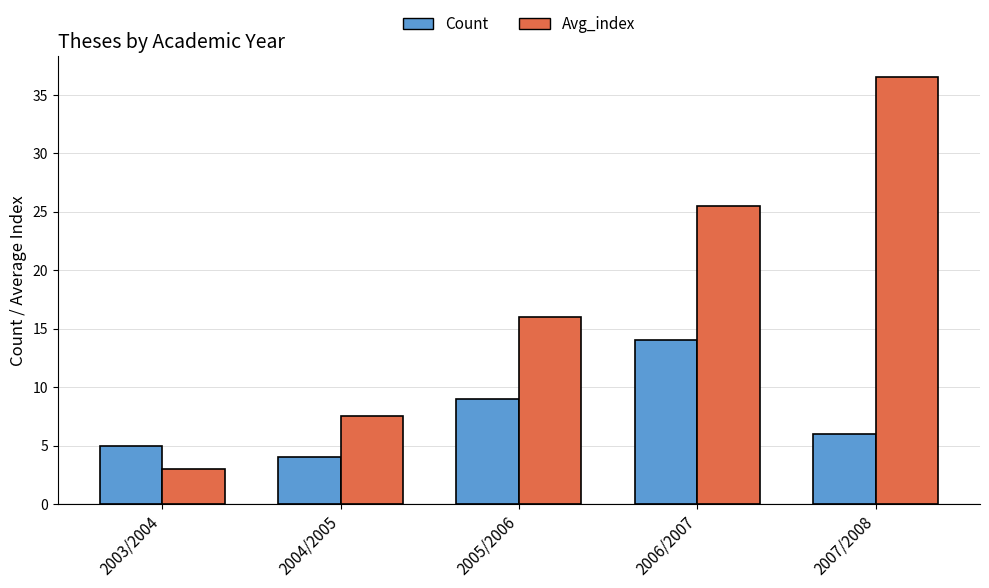

How many bars are there in each group?

2